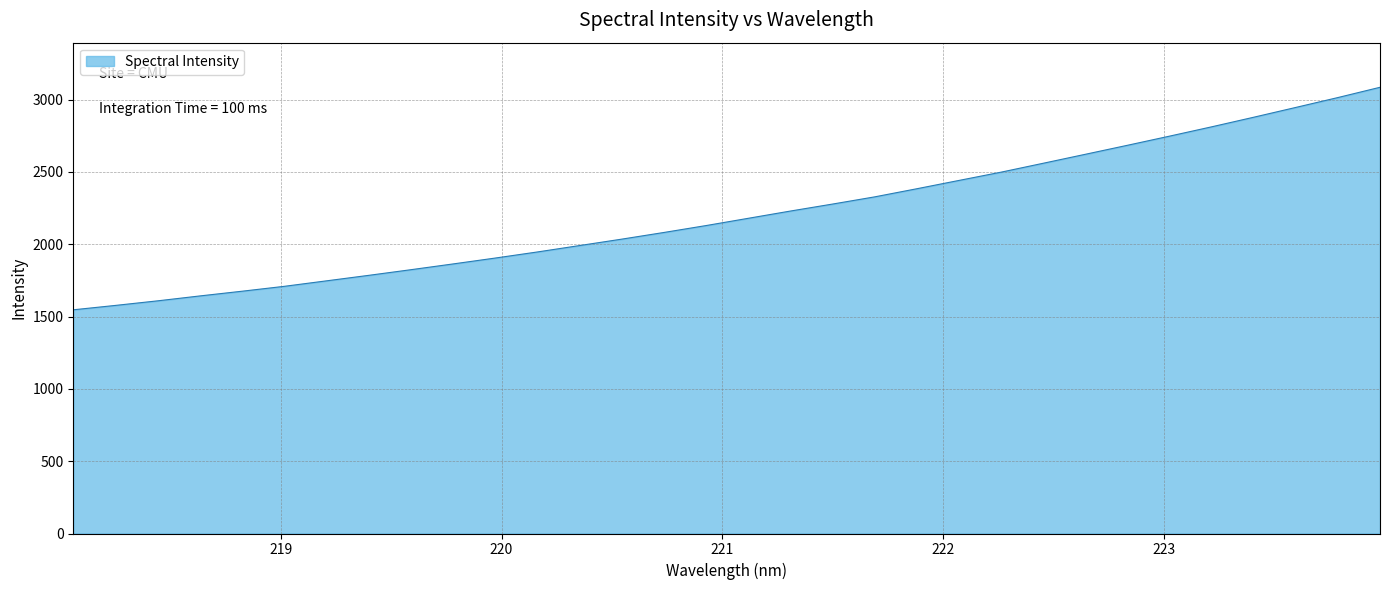

What is the difference between the maximum and minimum values?

1538.8